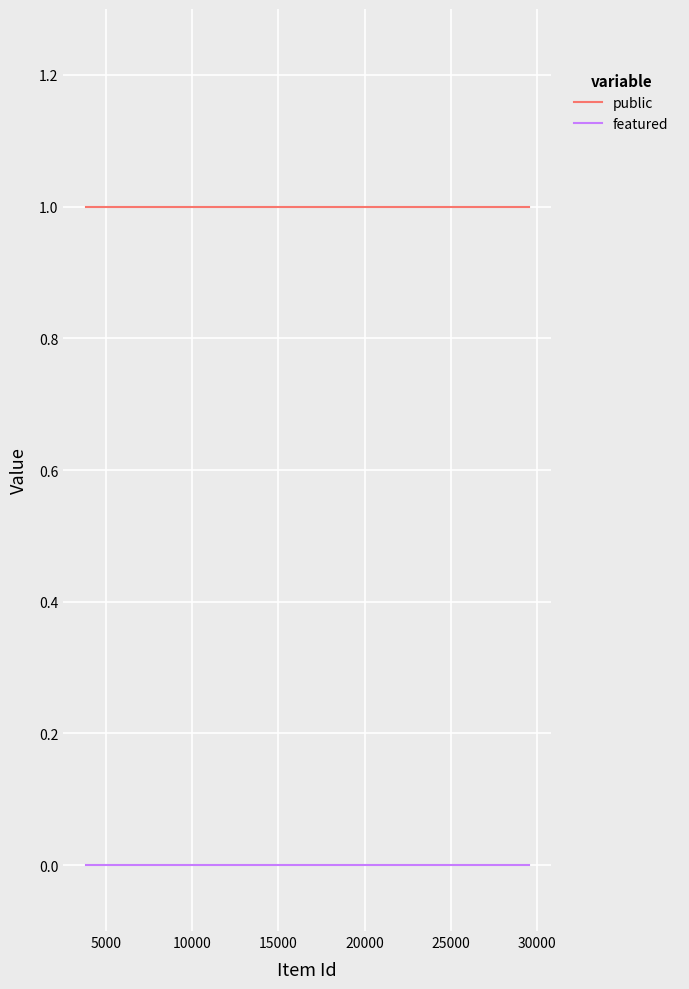

Does the chart have visible grid lines?

Yes